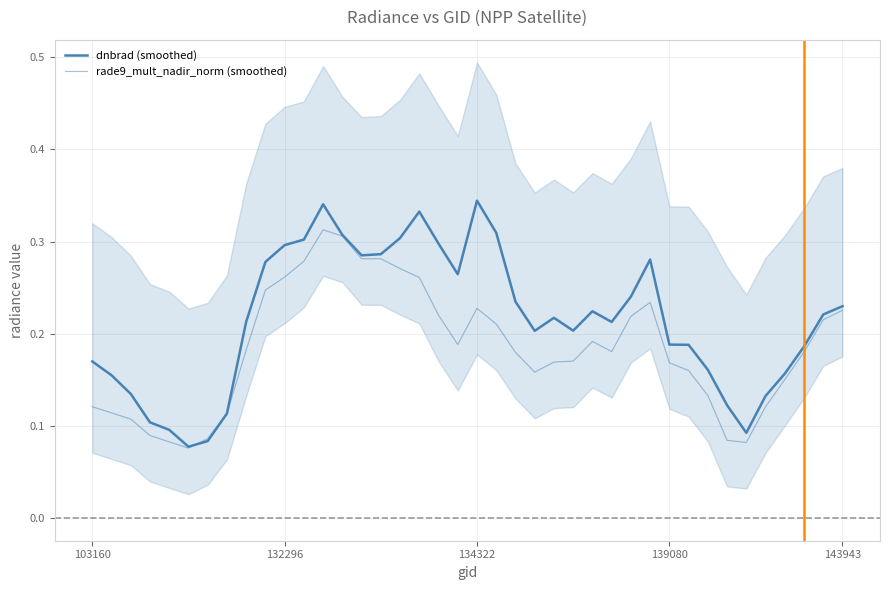

What is the value of the rade9_mult_nadir_norm (smoothed) point at the 27th from the left?

0.2